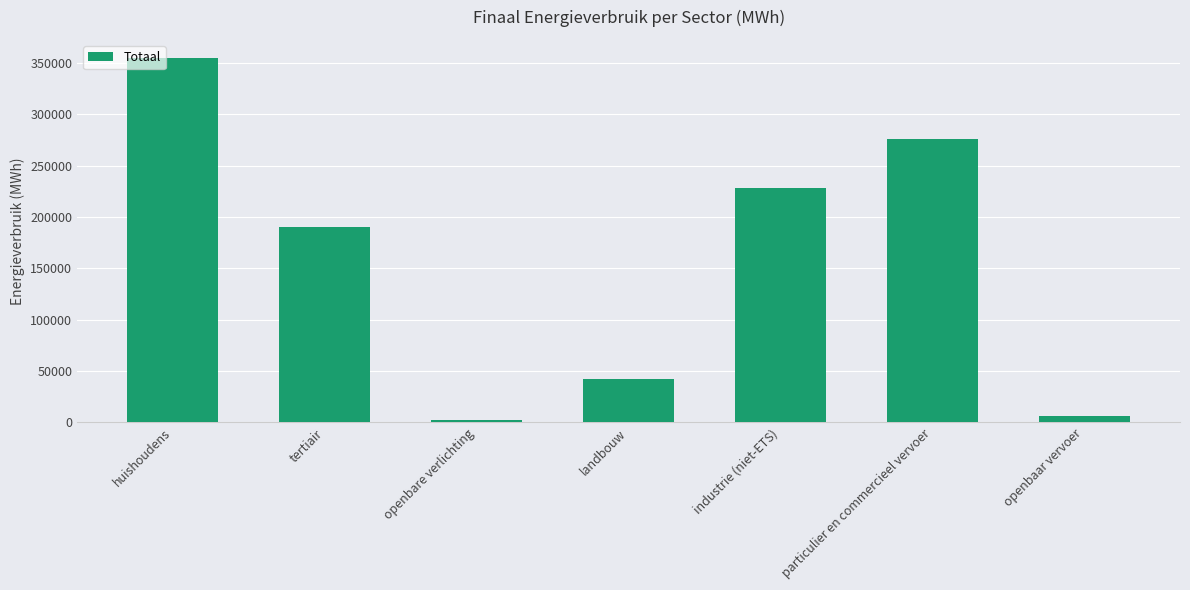

Approximately how many times larger is the value at particulier en commercieel vervoer compared to huishoudens?

0.8